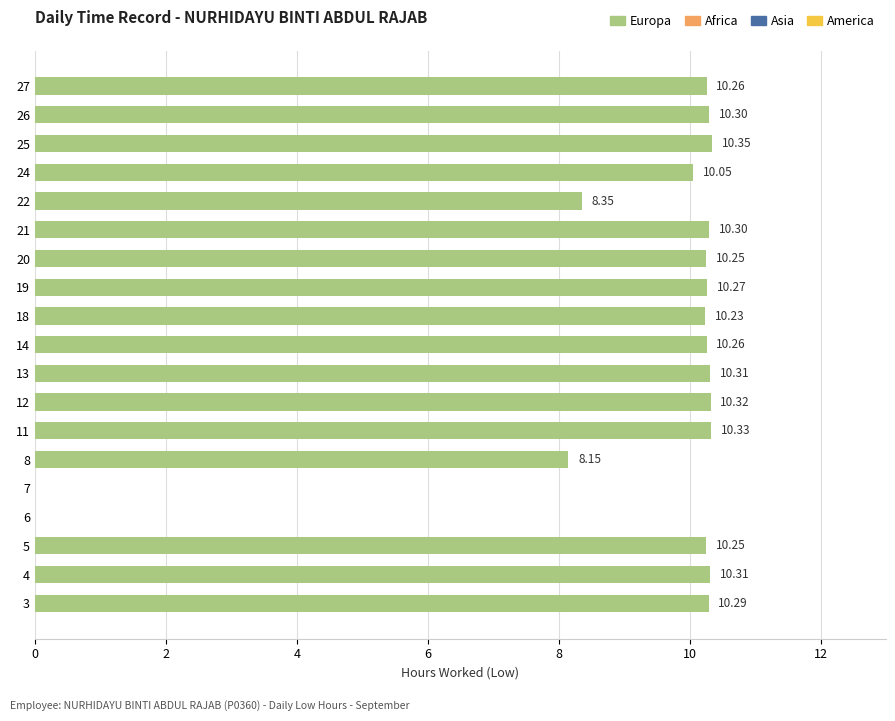

What is the sum of all values?

170.6